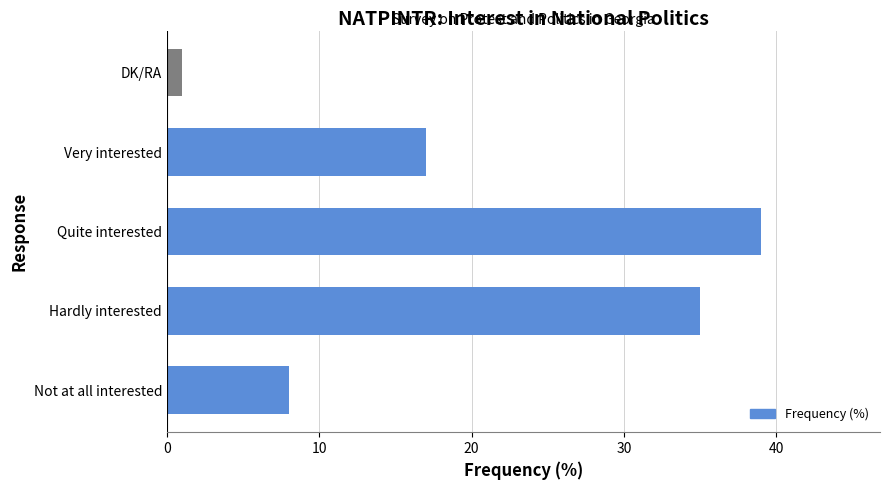

Are the bars grouped side by side (vs. stacked)?

No